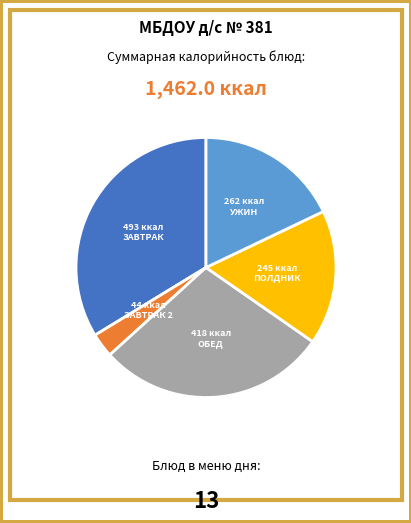

Does any single category account for the majority?

No